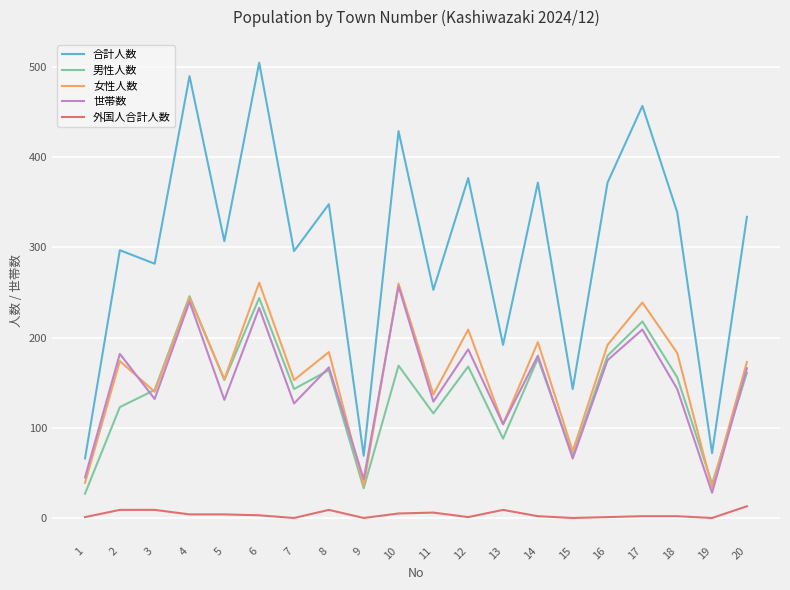

What is the minimum value for 男性人数?

27